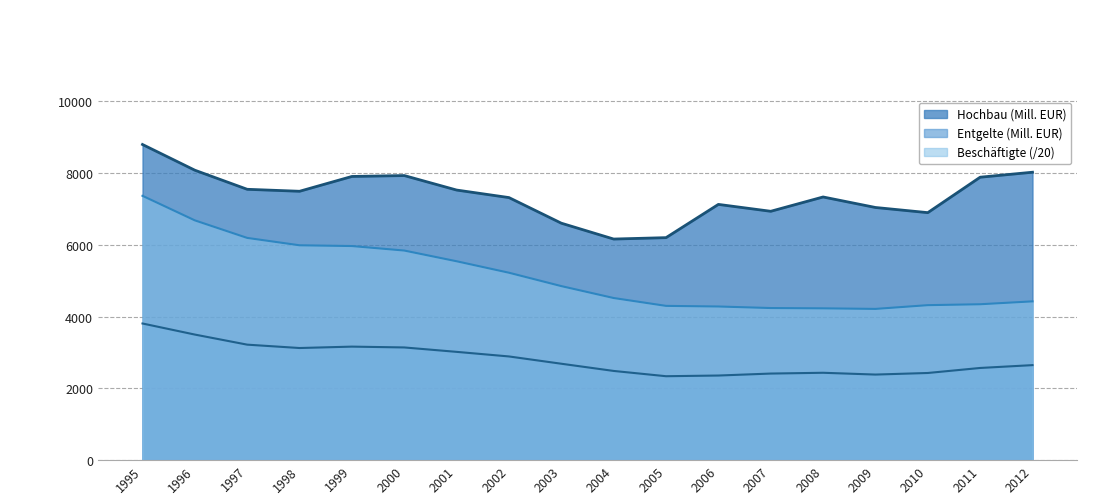

Reading left to right, transcribe all the data shown in this chart.

Beschäftigte insgesamt: 1995=7369.2	1996=6684.6	1997=6195.8	1998=5989.9	1999=5968.9	2000=5843.4	2001=5544.6	2002=5225.0	2003=4852.1	2004=4520.1	2005=4300.9	2006=4283.6	2007=4240.5	2008=4232.2	2009=4216.2	2010=4320.8	2011=4346.2	2012=4426.7
Entgelte (Mill. EUR): 1995=3810.0	1996=3501.0	1997=3220.0	1998=3126.0	1999=3165.0	2000=3142.0	2001=3019.0	2002=2891.0	2003=2688.0	2004=2487.0	2005=2340.0	2006=2359.0	2007=2414.0	2008=2436.0	2009=2386.0	2010=2430.0	2011=2570.0	2012=2649.0
Hochbau (Mill. EUR): 1995=8800.0	1996=8083.0	1997=7551.0	1998=7496.0	1999=7909.0	2000=7934.0	2001=7530.0	2002=7320.0	2003=6606.0	2004=6164.0	2005=6203.0	2006=7130.0	2007=6938.0	2008=7337.0	2009=7044.0	2010=6900.0	2011=7888.0	2012=8027.0